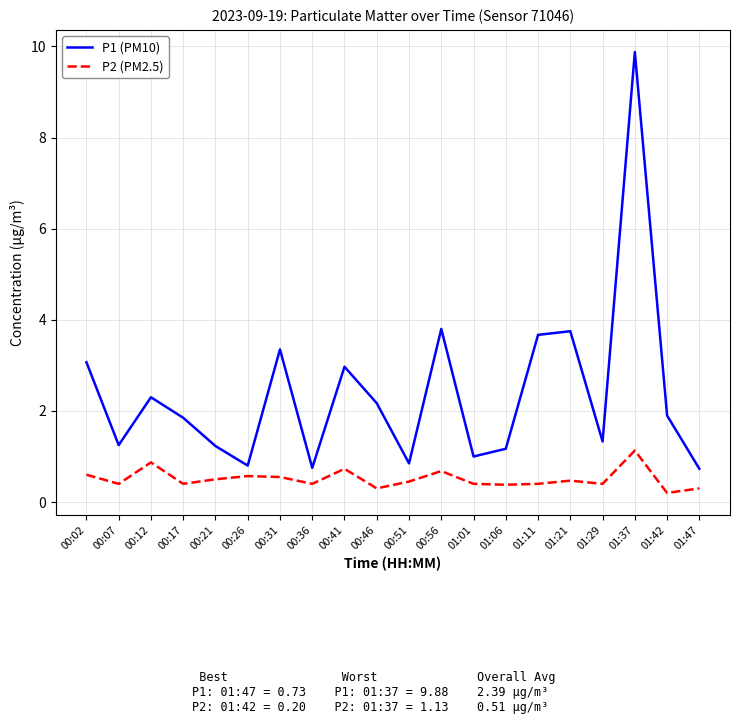

True or false: P2 (PM2.5) and P1 (PM10) cross at least once.

False